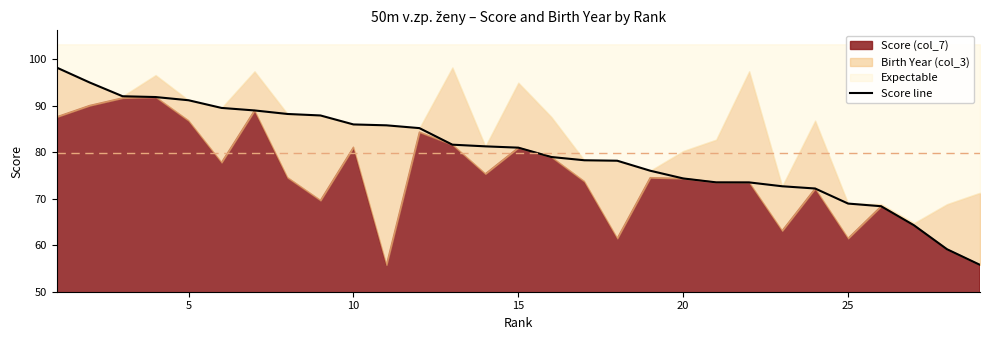

What is the maximum value shown in the chart?

98.2